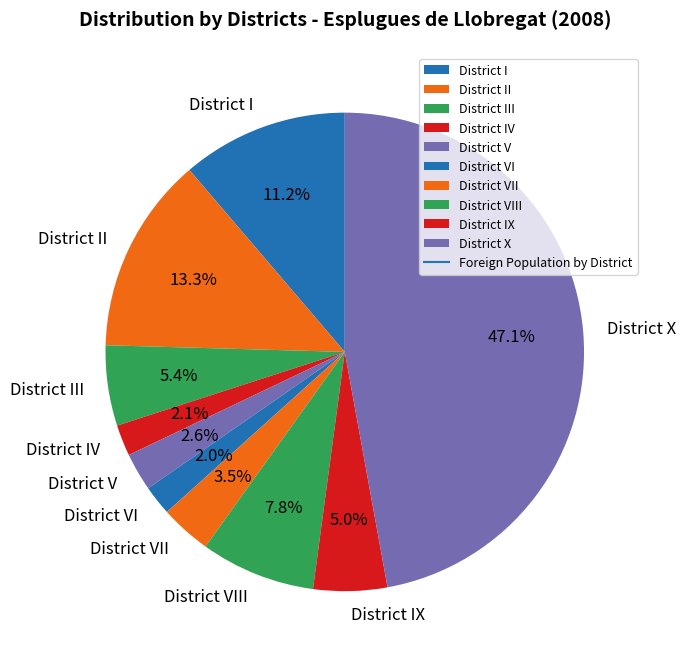

What percentage is the District I slice, to the nearest percent?

11%